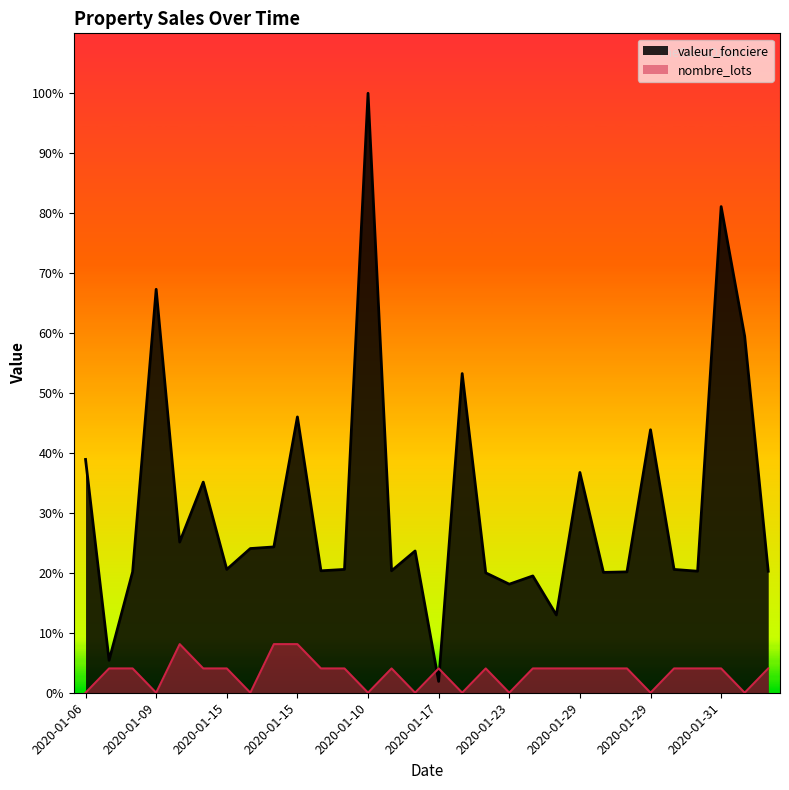

How many interior local valleys does the valeur_fonciere series have?

10